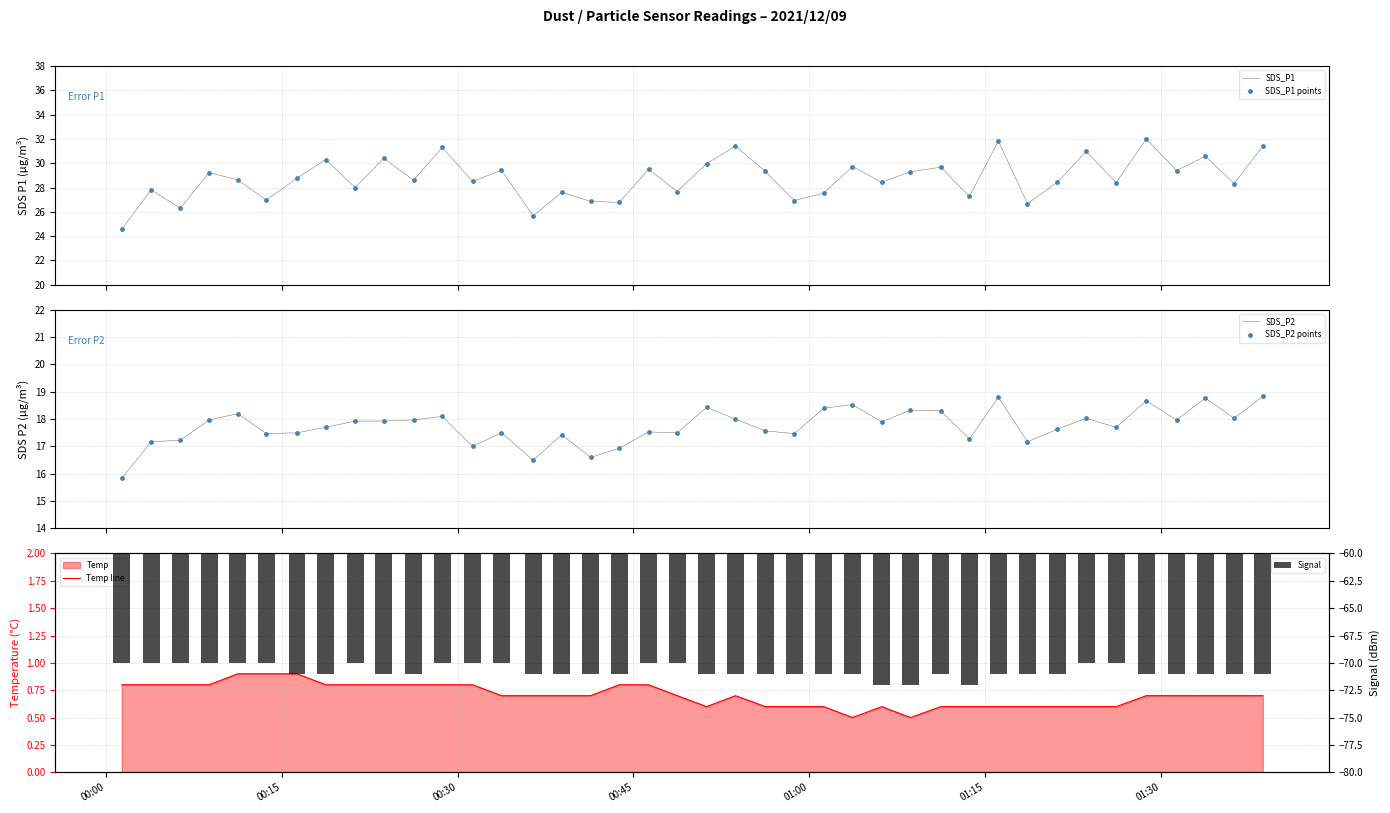

At how many categories does at least one series exceed -22?

40